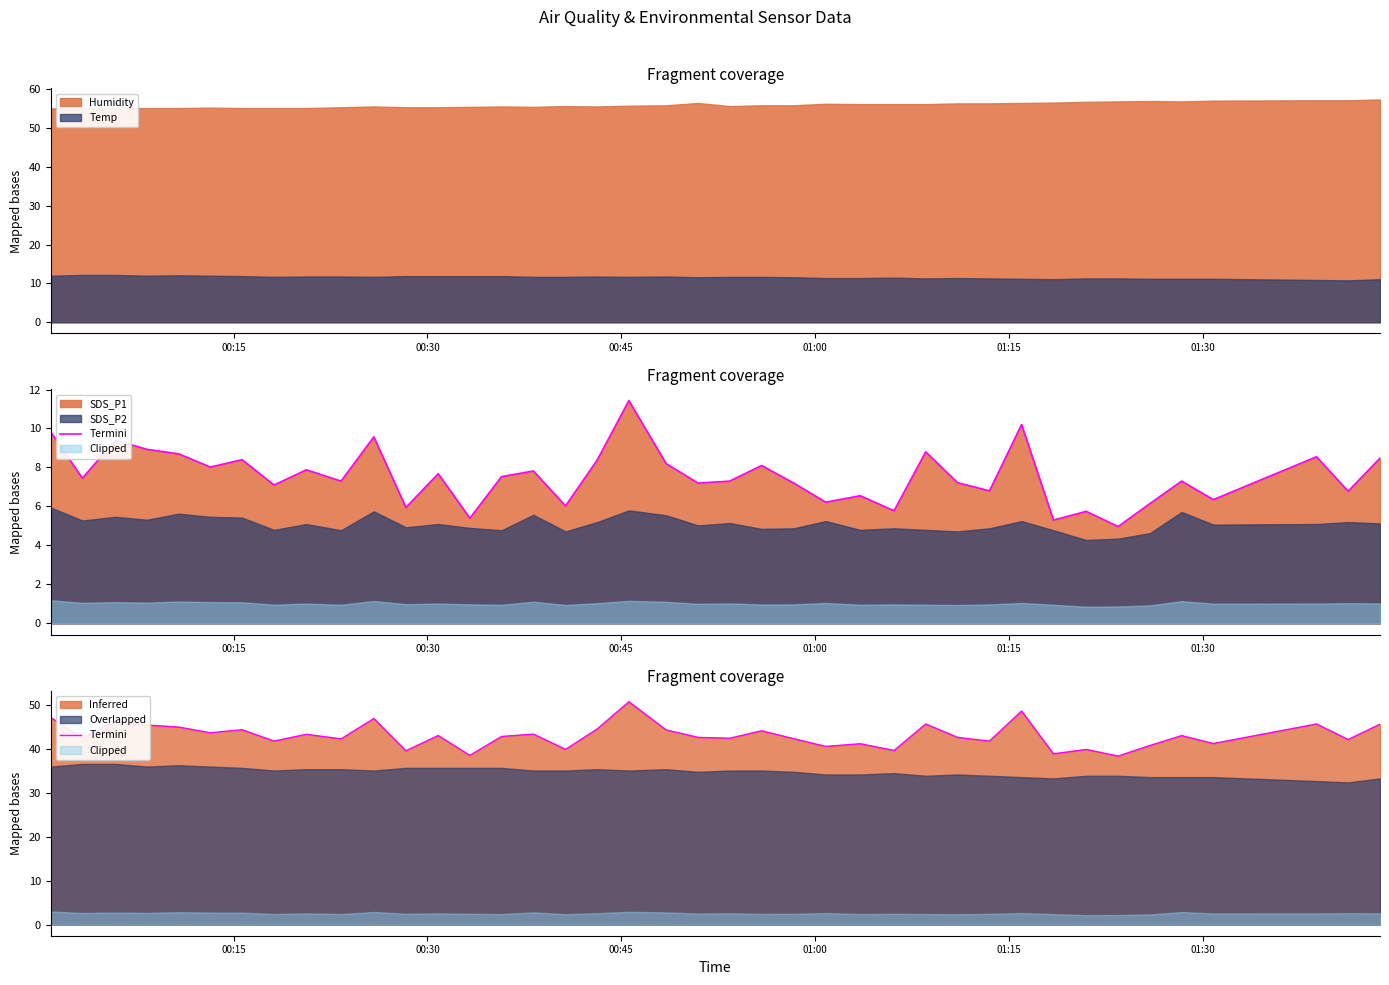

Is it true that the value at 35 is 62.1?

False